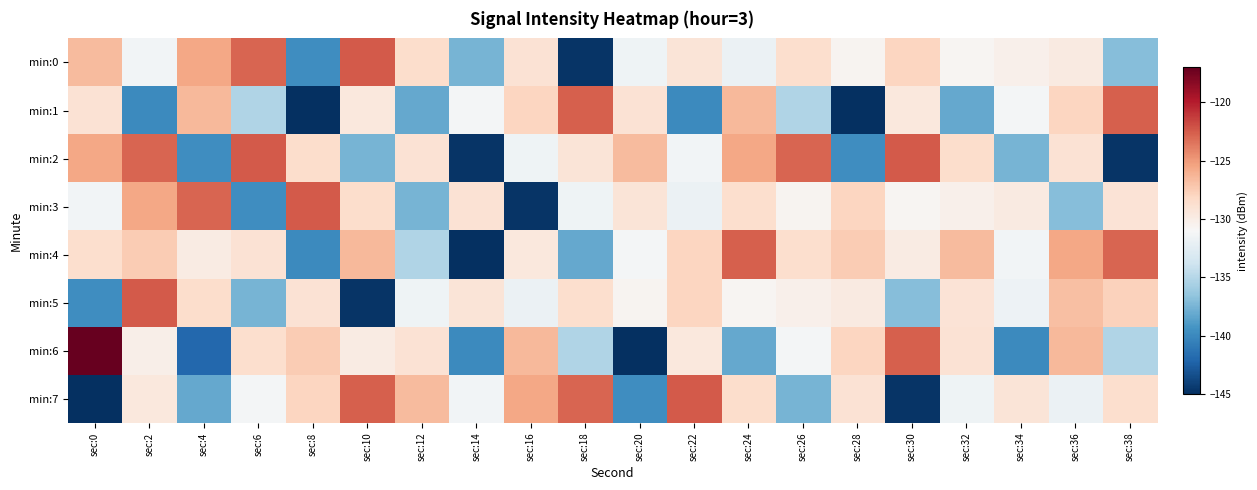

What is the maximum value shown in the chart?

-117.0